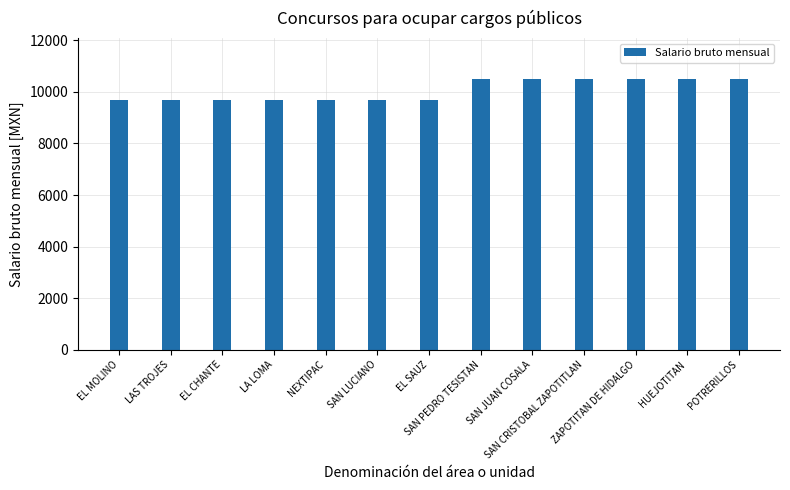

What is the approximate value at NEXTIPAC?

9678